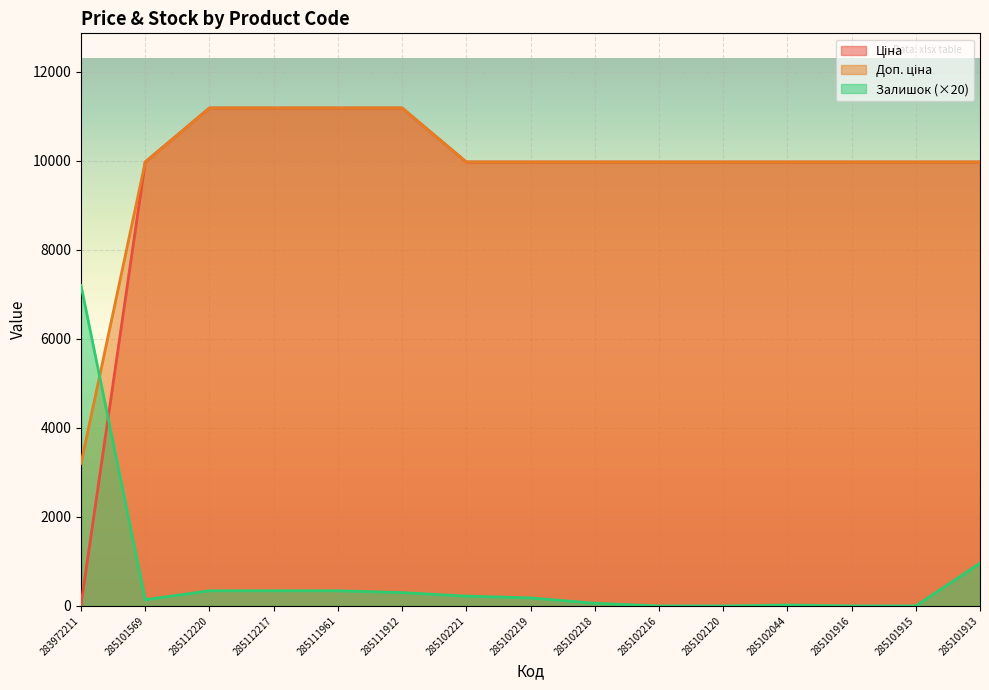

What is the total value across all series at 285101916?

19950.0